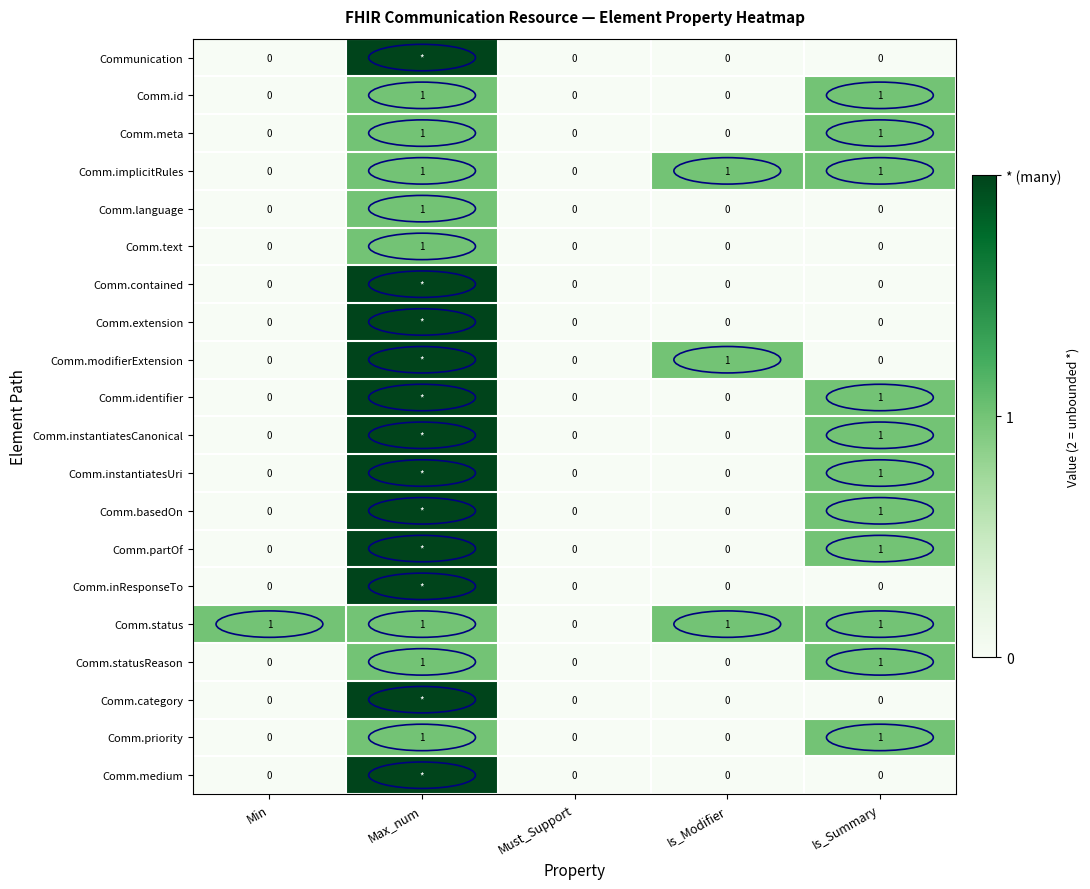

Is it true that Comm.instantiatesUri equals 0 at Is_Summary?

False